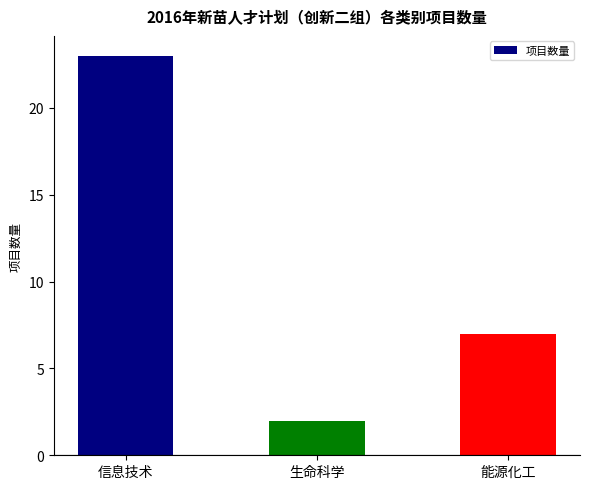

What is the minimum value shown in the chart?

2